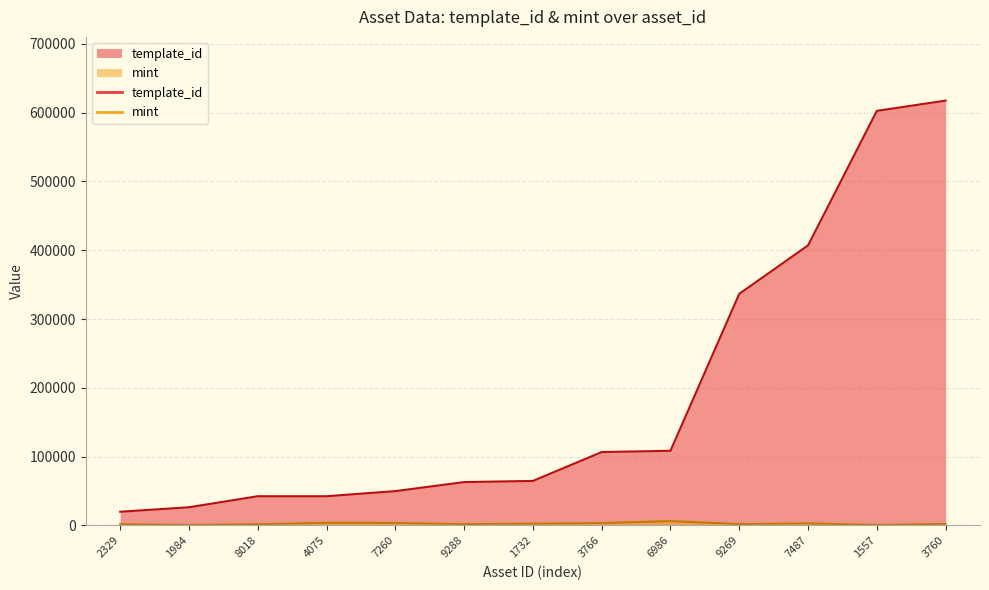

The value of template_id at 7487 is 575402. True or false?

False